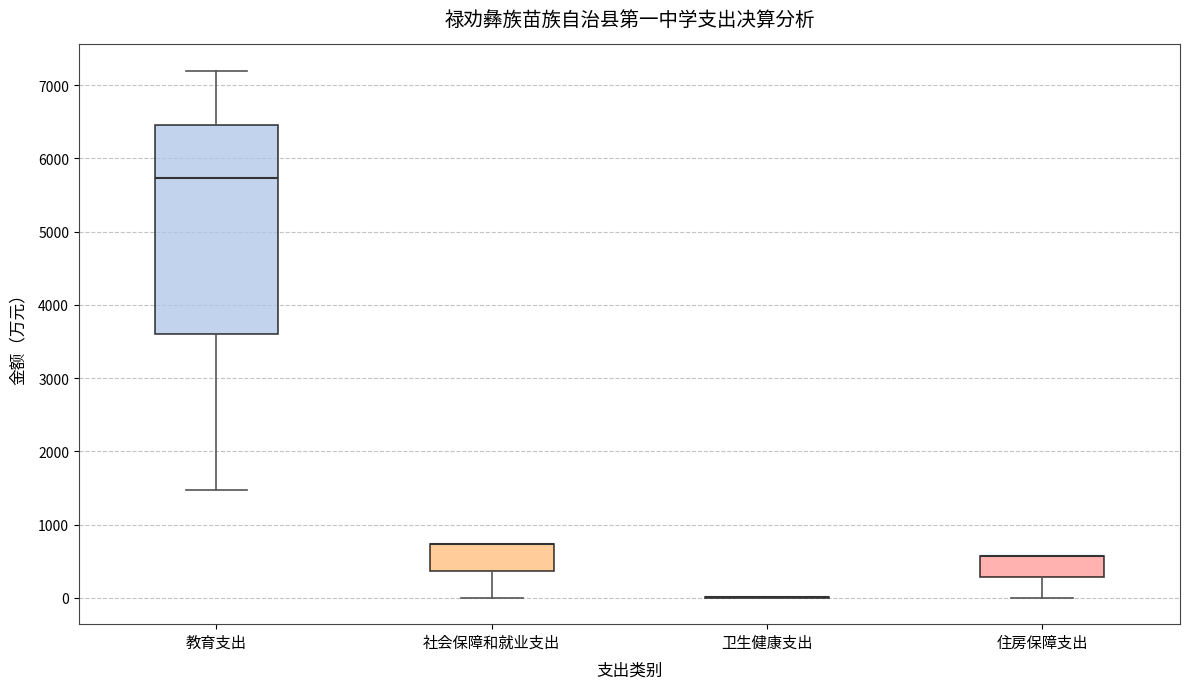

Reading left to right, transcribe this box plot: for each box, give where its median line is, the range the box spans, and where its two whiskers end, as read against the y-axis. The values are not printed on the chart, so give them approximately, as read against the axis.

教育支出: median 5700, box 3600 to 6500, whiskers 1500 to 7200
社会保障和就业支出: median 700 (drawn on the box's upper edge), box 400 to 700, whiskers 0 to 700
卫生健康支出: box collapsed to a line at 0, whiskers 0 to 0
住房保障支出: median 600 (drawn on the box's upper edge), box 300 to 600, whiskers 0 to 600